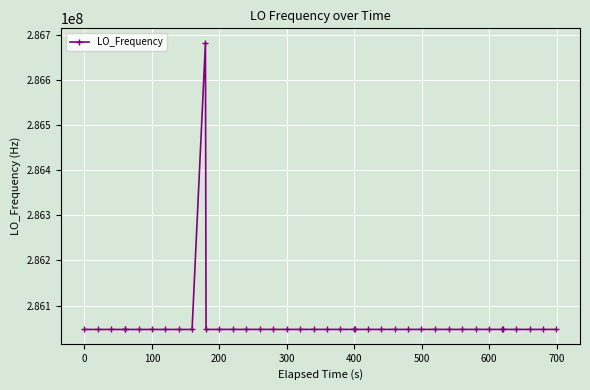

How many values are below 286047100?

16